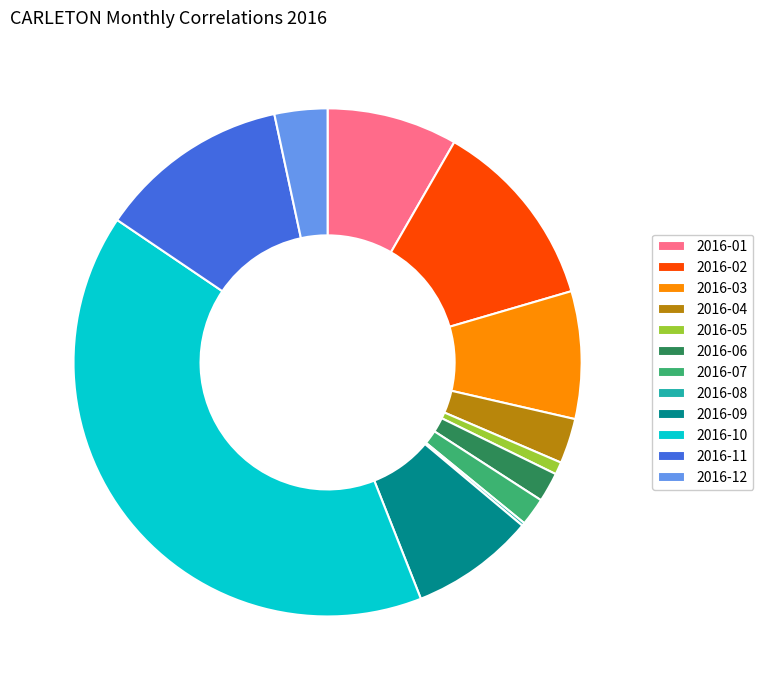

The 2016-07 slice represents 16% of the pie. True or false?

False